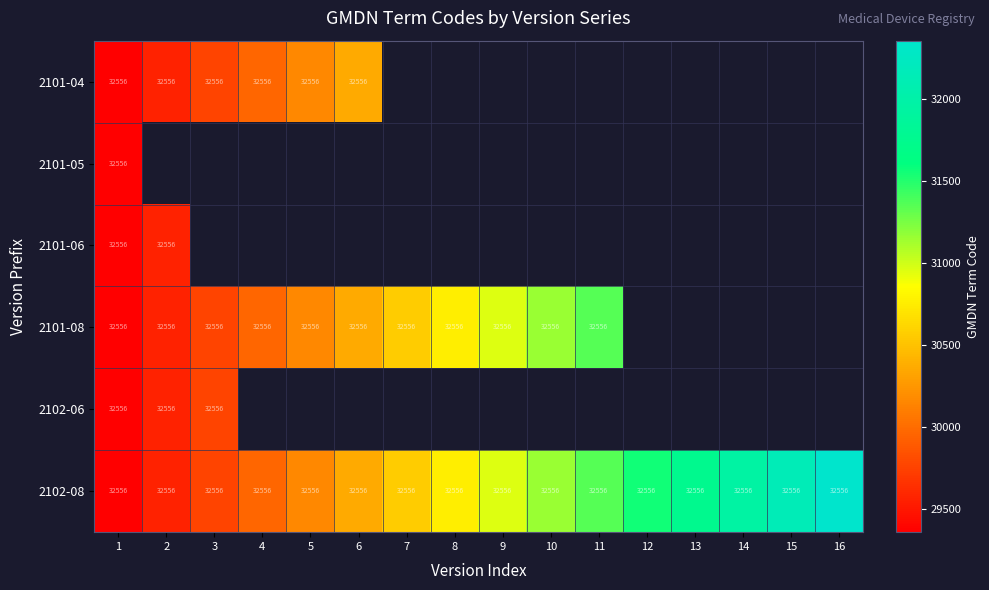

What is the maximum value shown in the chart?

32356.0